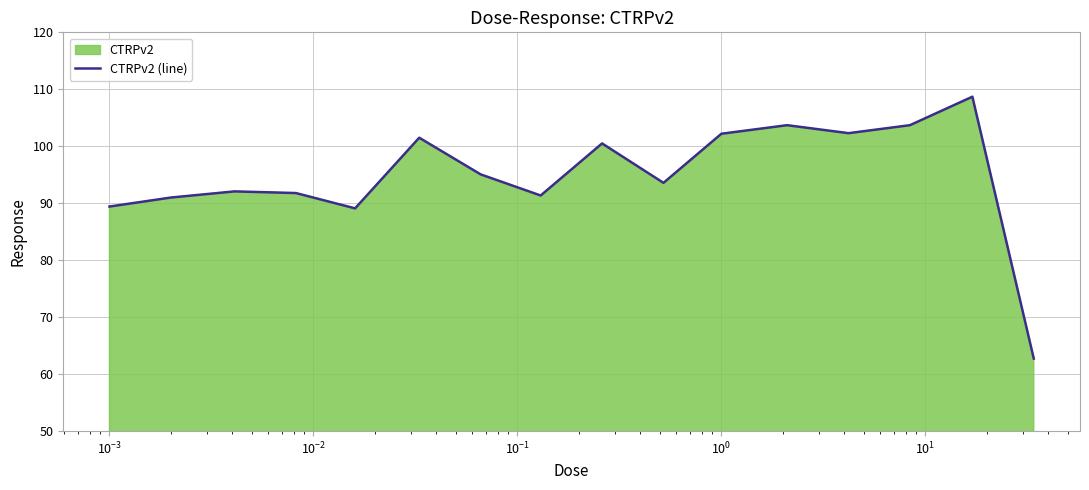

What is the value of the 15th point from the left?

108.7